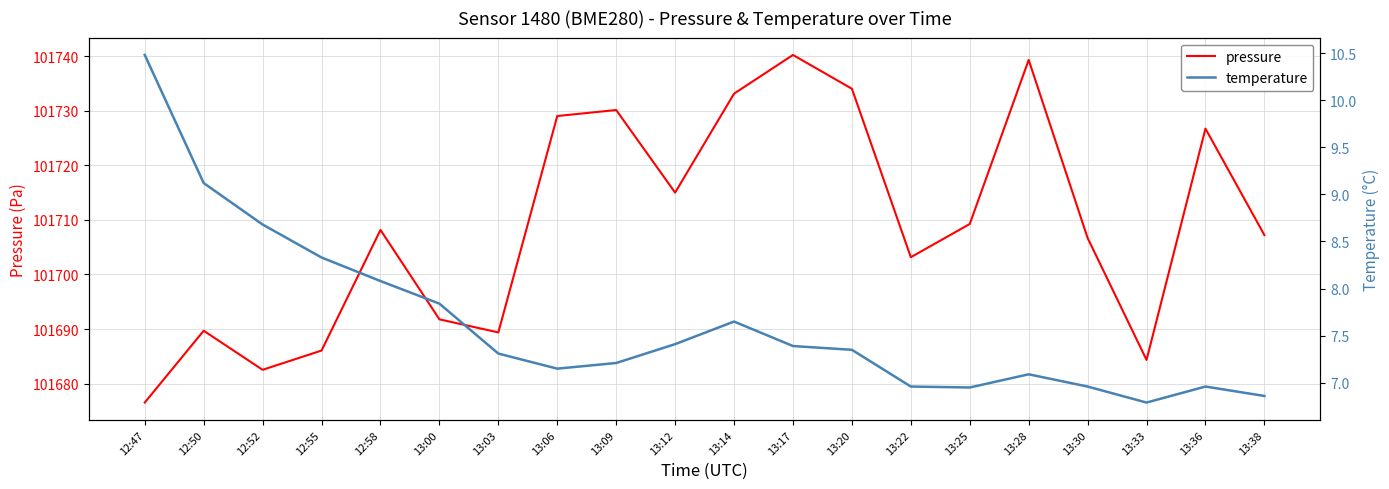

True or false: pressure and temperature intersect in this chart.

False